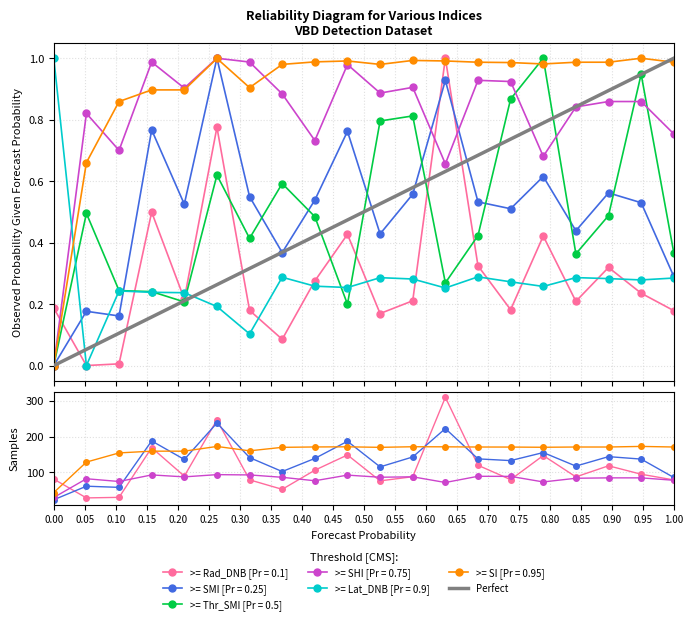

At which label does Rad_DNB reach its peak?

13